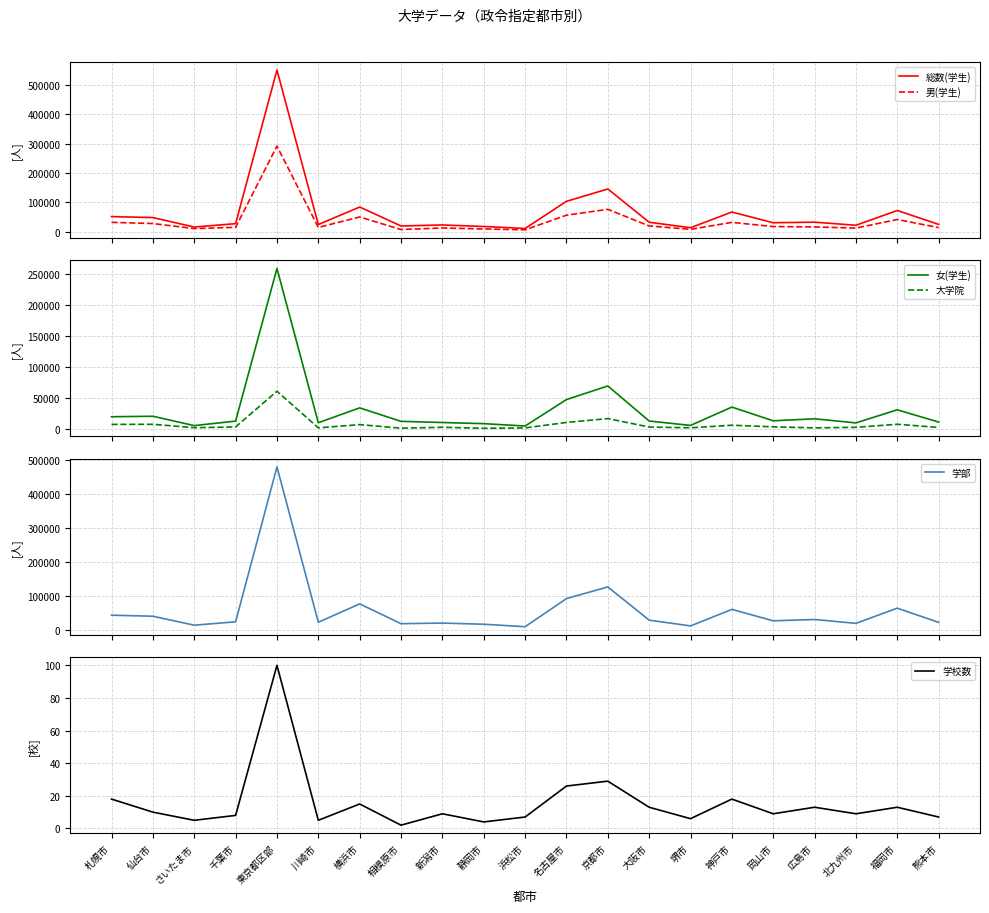

The value of 学部 at 札幌市 is 67944. True or false?

False